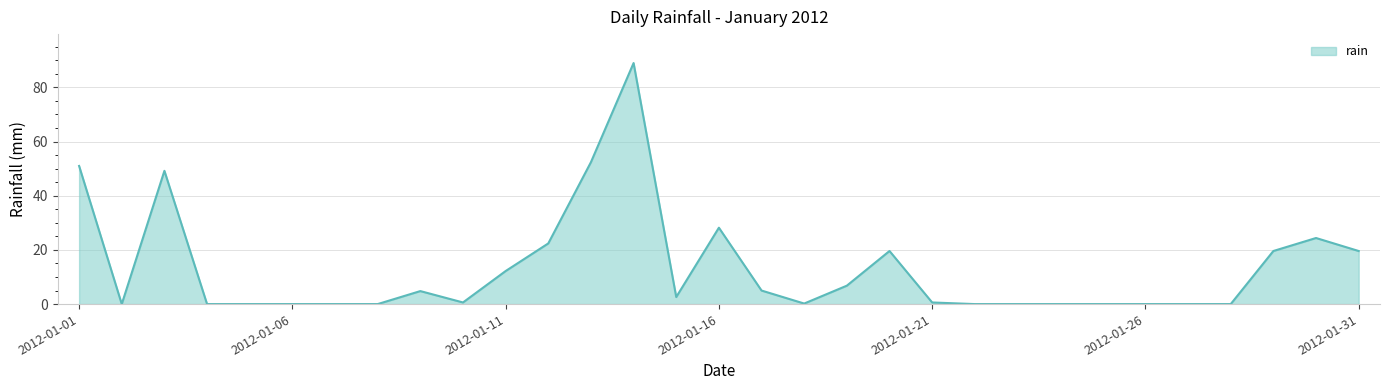

What is the maximum value shown in the chart?

89.0